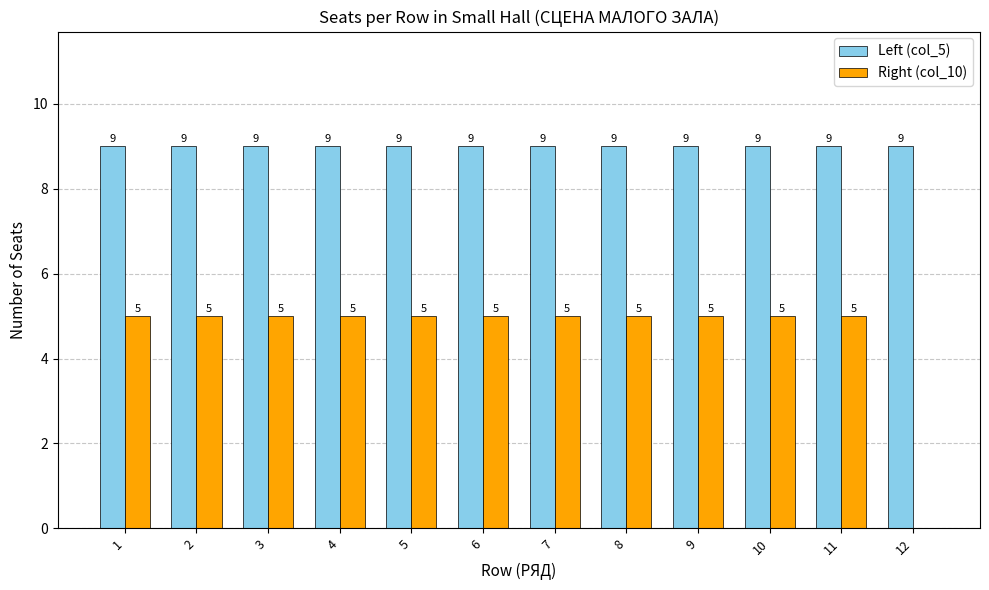

What is the total value across all series at 7?

14